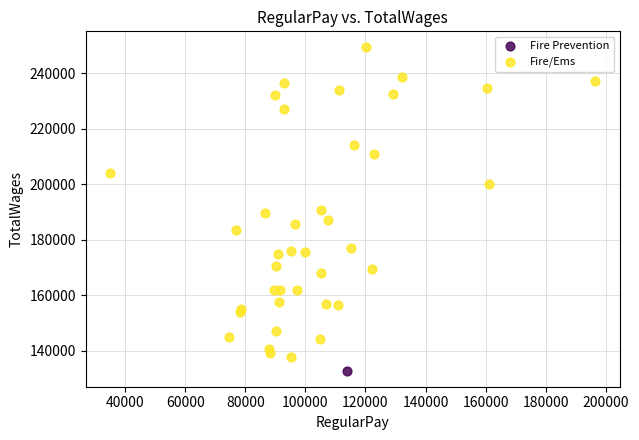

What are all the series names shown in the legend?

Fire/Ems, Fire Prevention